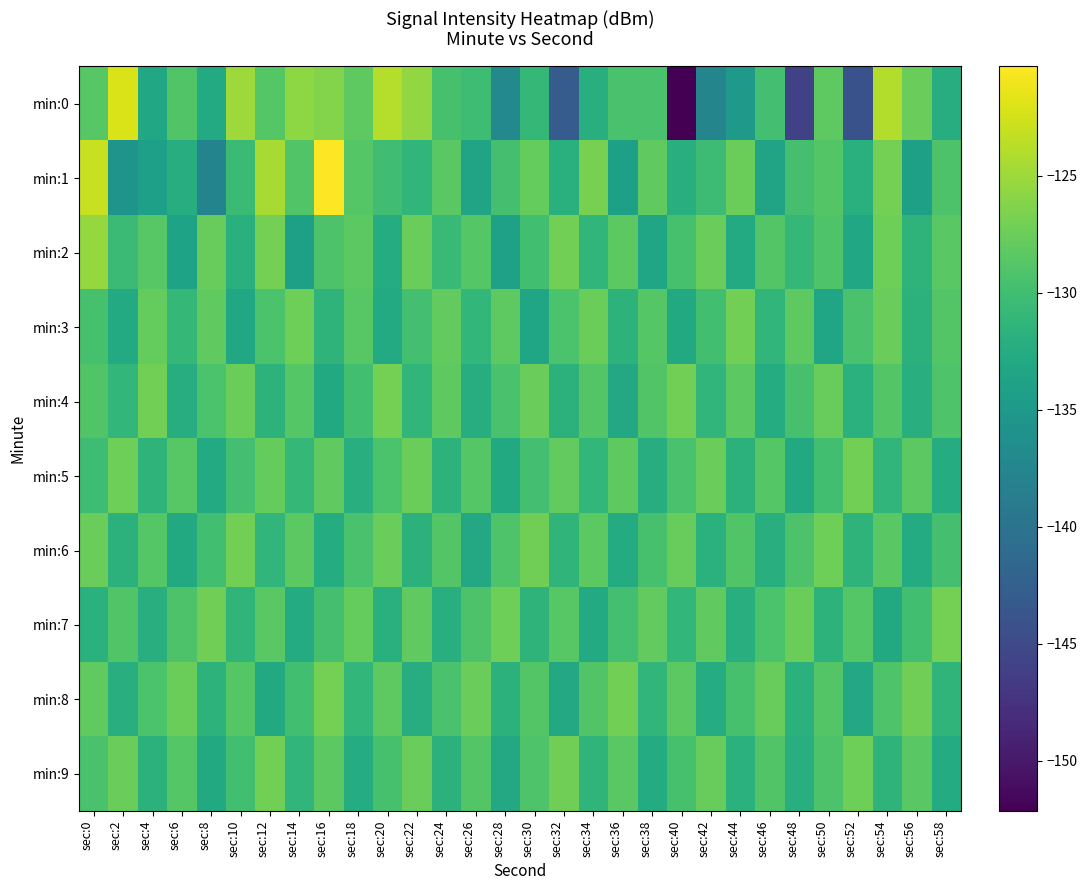

At which category does the chart reach its peak across all series?

sec:16